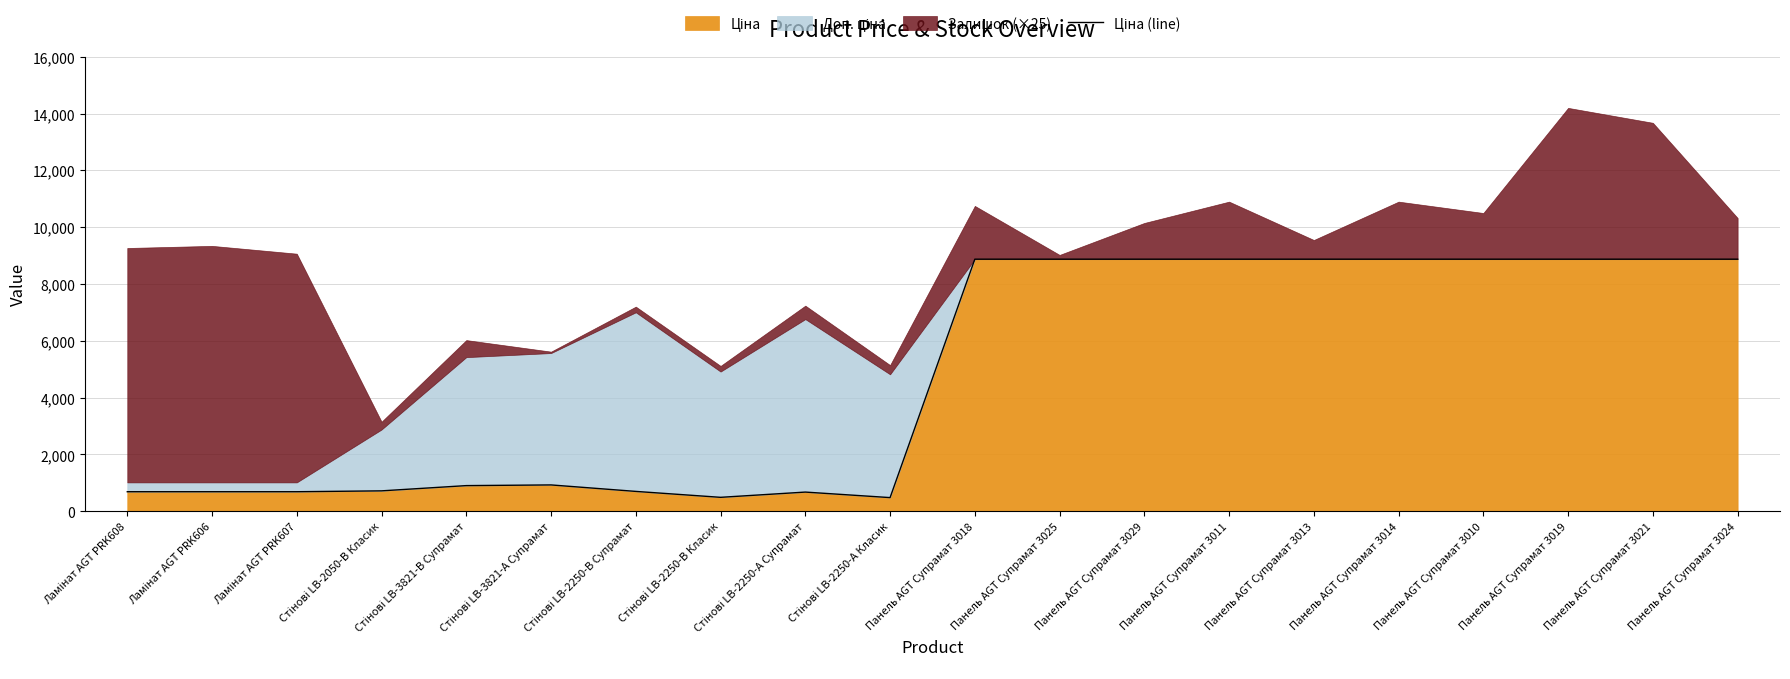

What is the difference between the second highest and second lowest values?

8382.8